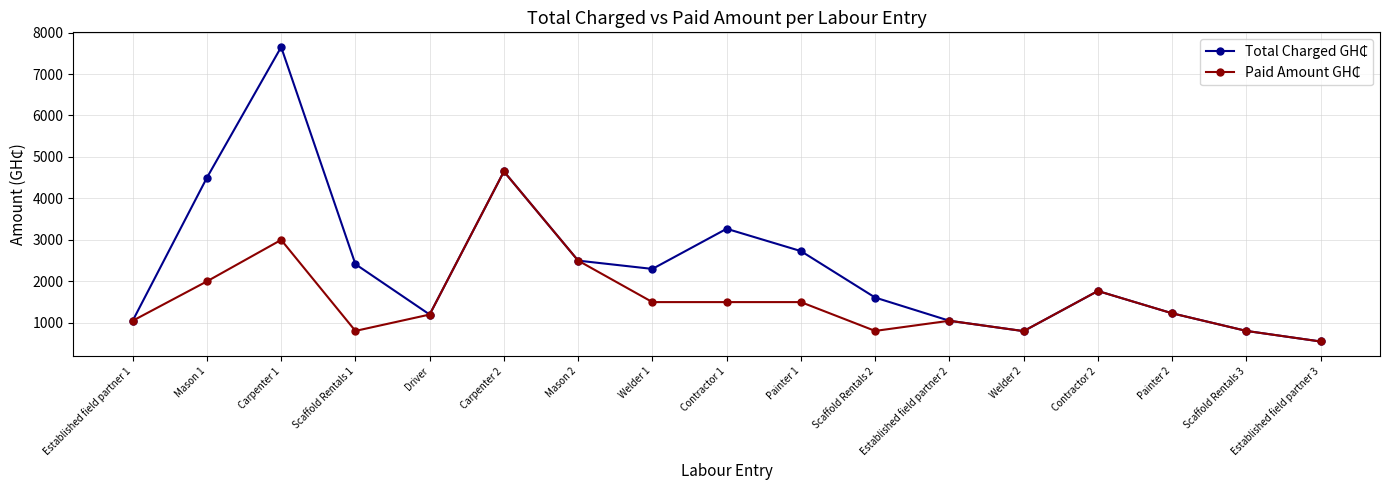

What is the minimum value shown in the chart?

550